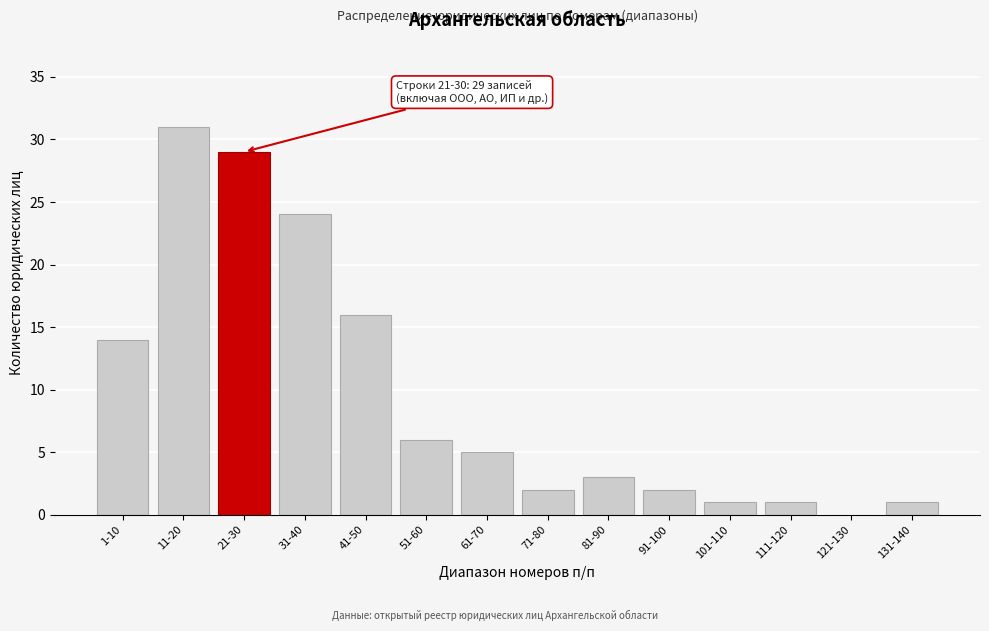

Reading left to right, what are all the values shown in this chart?

1-10=14	11-20=31	21-30=29	31-40=24	41-50=16	51-60=6	61-70=5	71-80=2	81-90=3	91-100=2	101-110=1	111-120=1	121-130=0	131-140=1